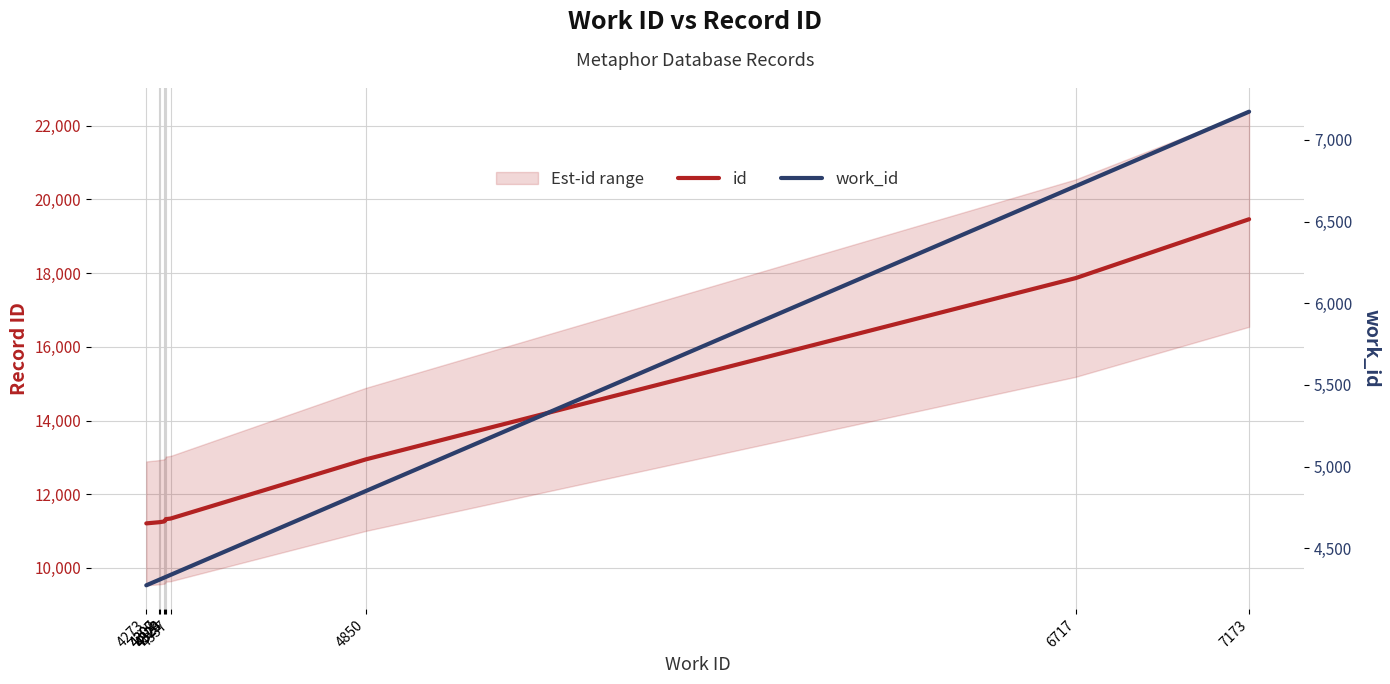

Is it true that work_id equals 2870 at 4323?

False